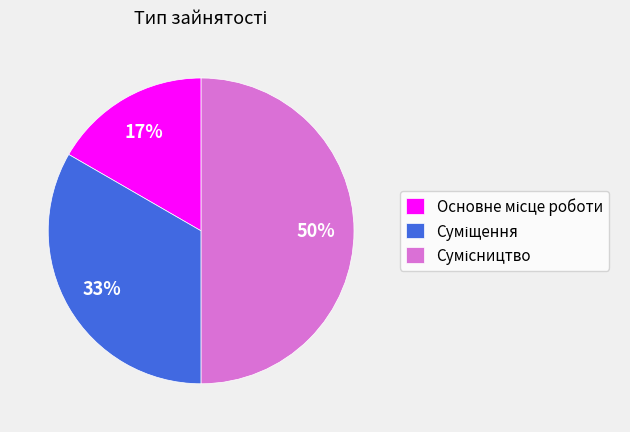

To the nearest percent, what is the difference between the largest and smallest slice percentages?

33%